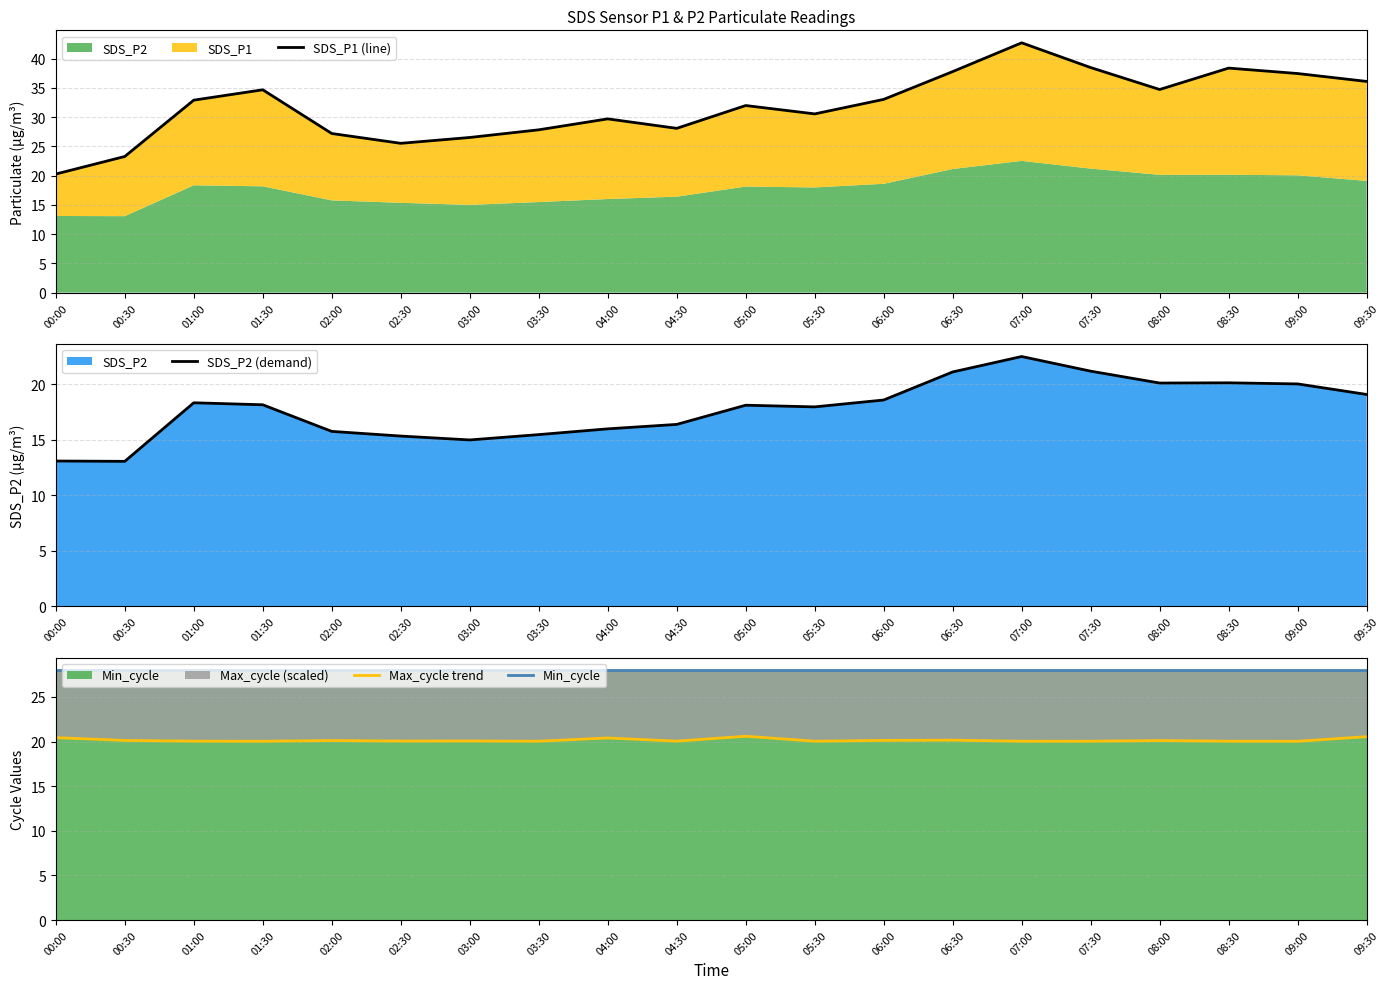

Between 07:30 and 08:00, which is larger?

07:30